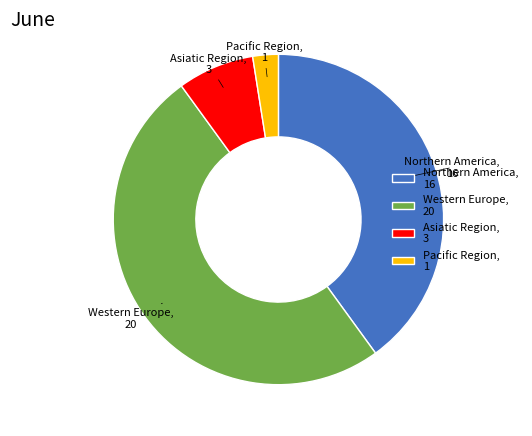

Combined, do Western Europe, 20 and Pacific Region, 1 account for over 50%?

Yes